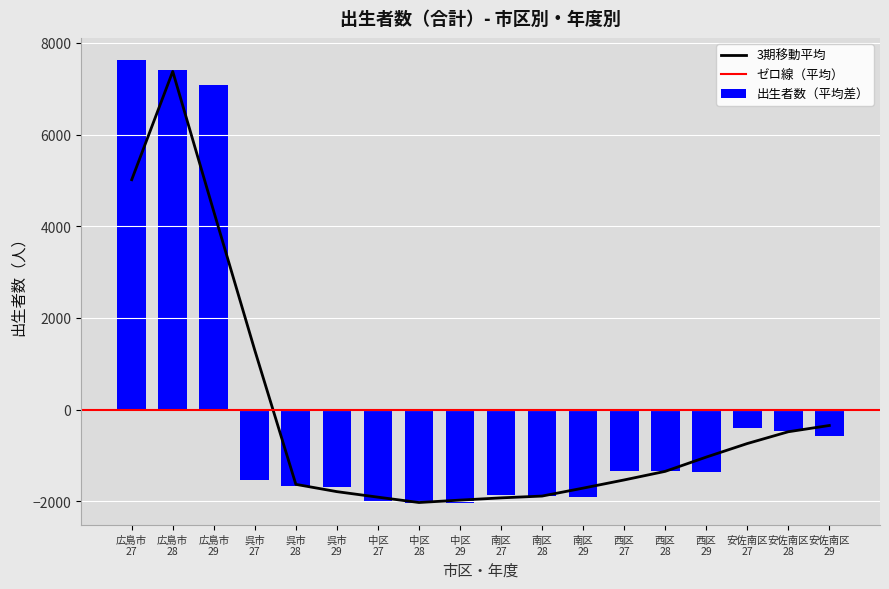

How many bars are there in total?

18